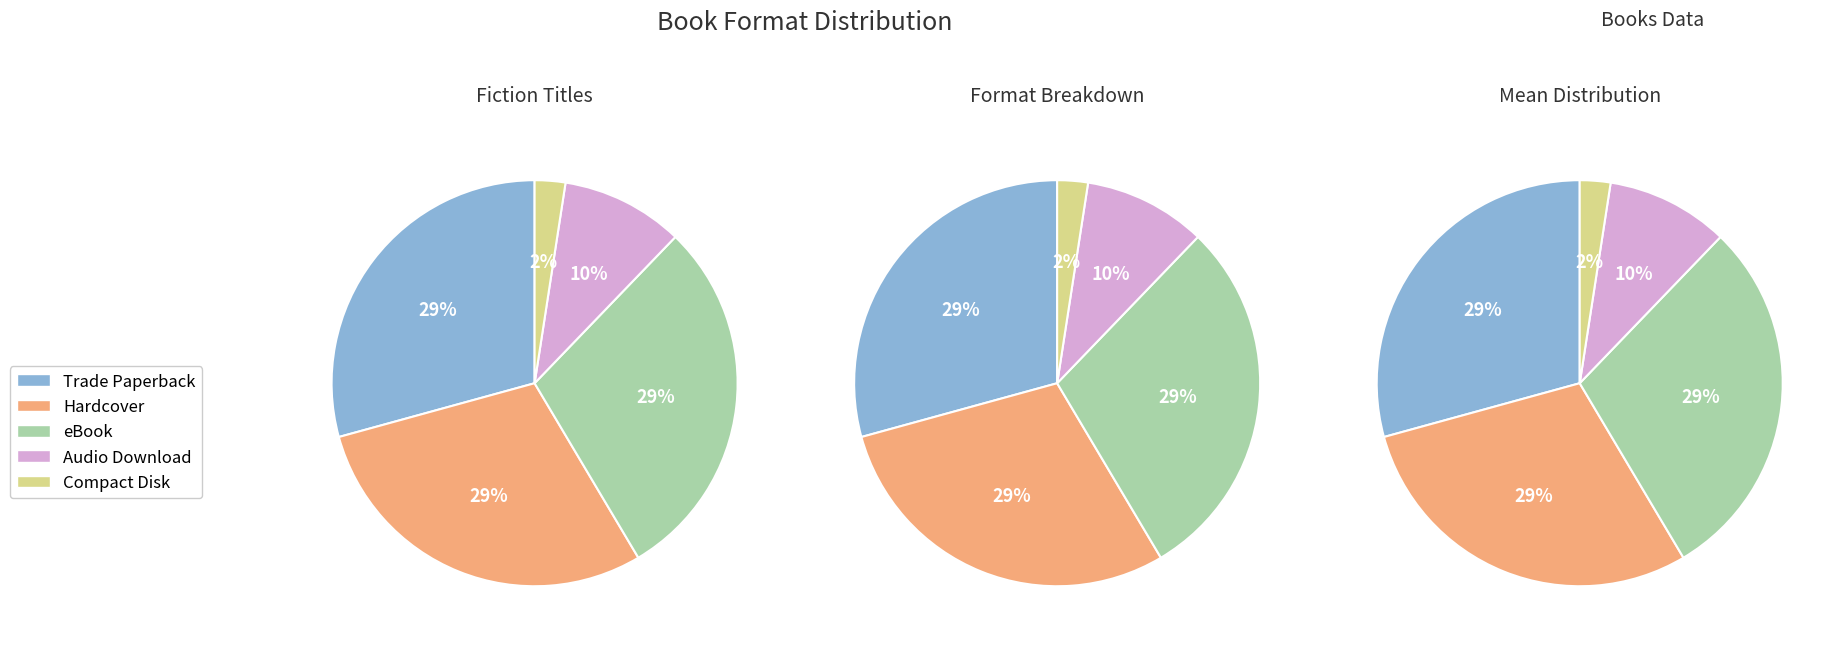

Which slice is the largest?

Trade Paperback